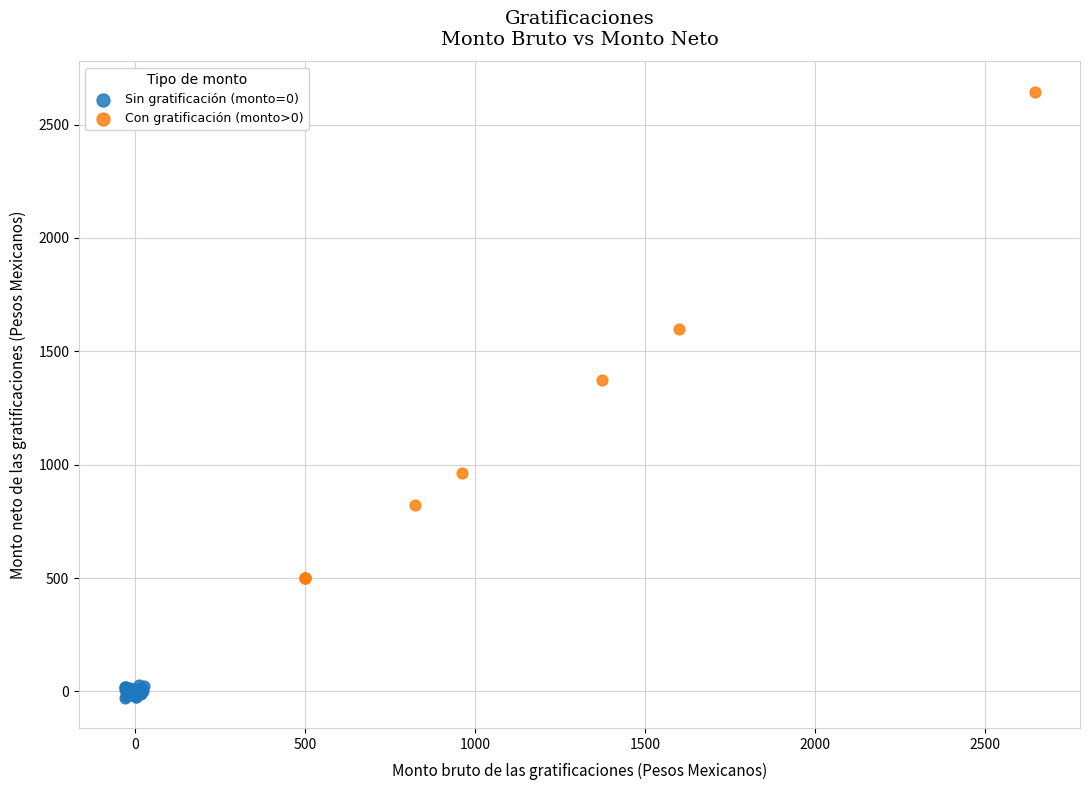

Which series reaches the minimum Y coordinate?

Sin gratificación (monto=0)